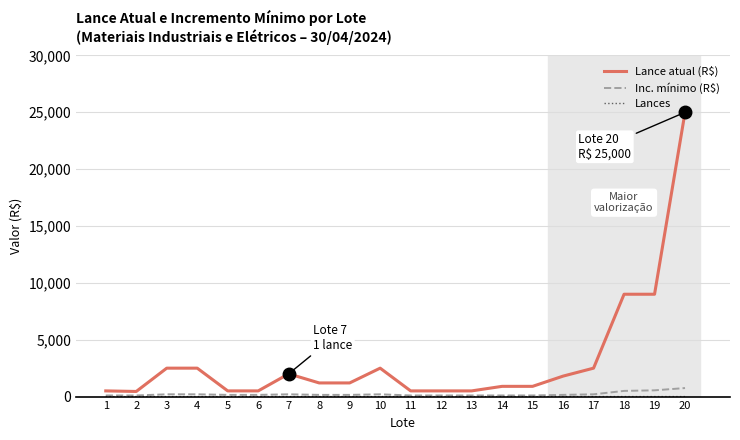

At how many categories does at least one series exceed 15323?

1